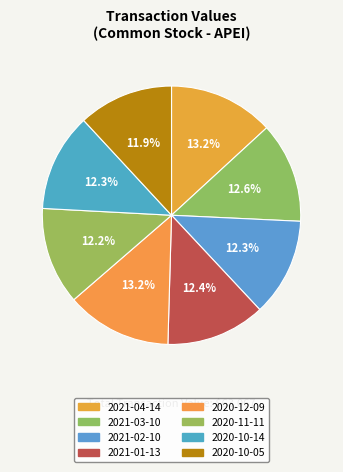

Count the number of slices in the pie.

8